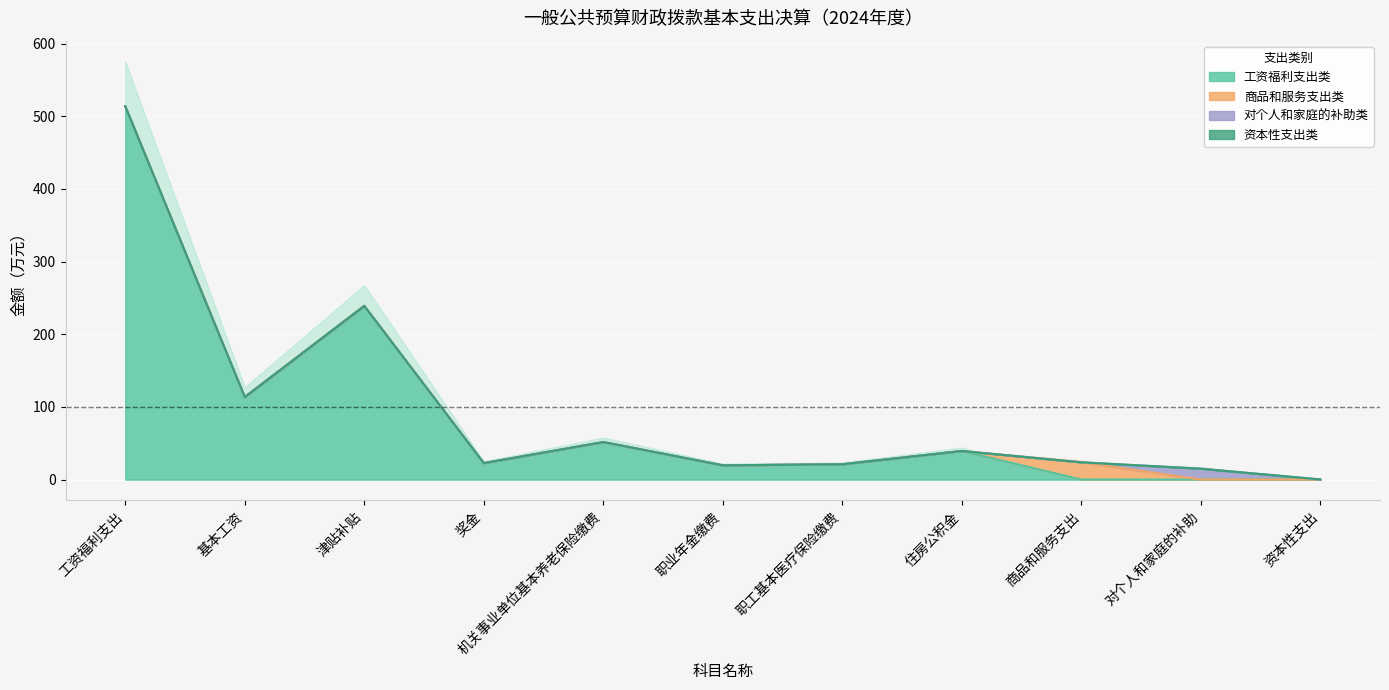

Which series has the widest spread of values?

工资福利支出类